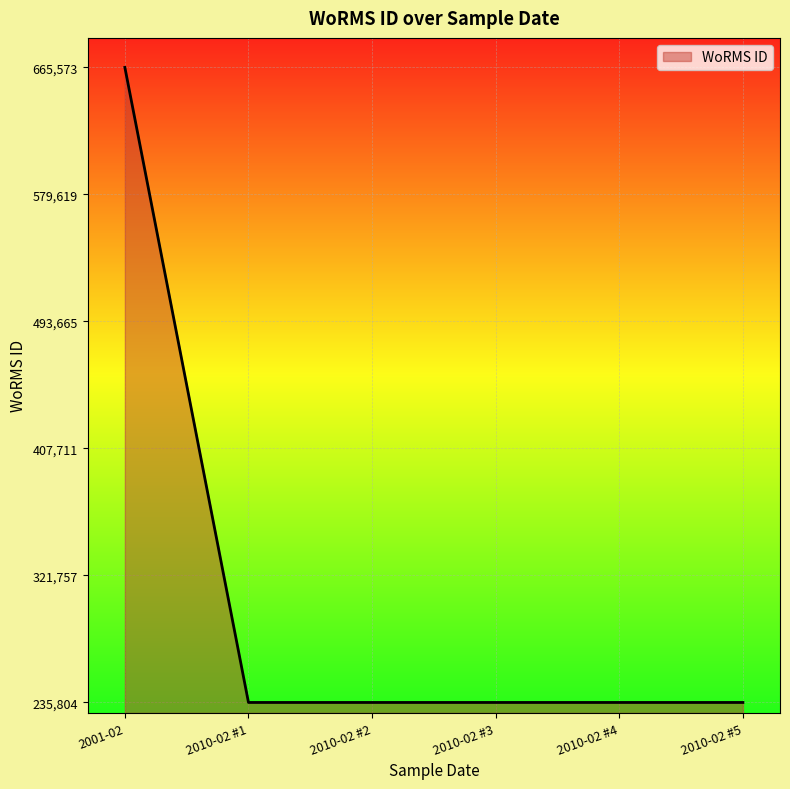

True or false: there are more than 2 points higher than both neighbors.

False